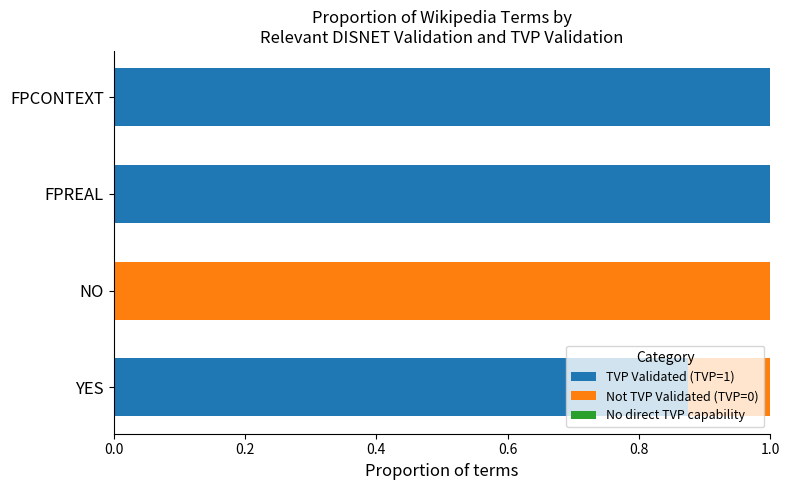

Where is TVP Validated (TVP=1) nearest to the value 0?

NO